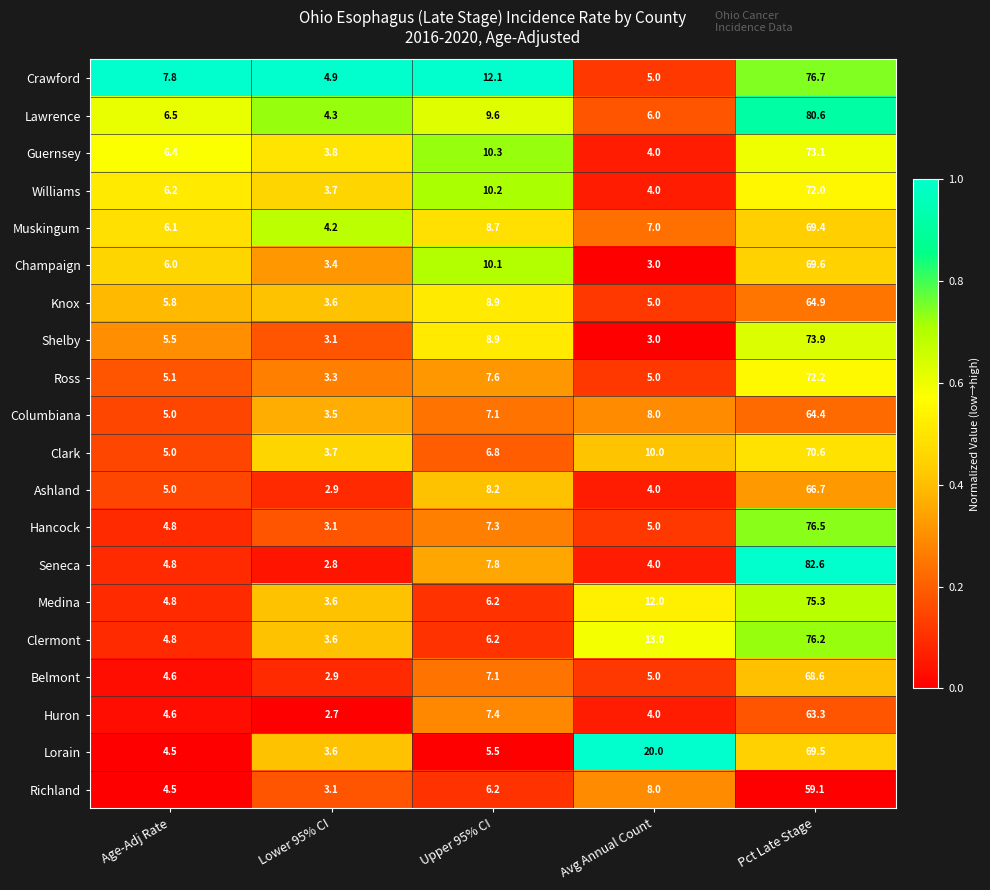

Between Upper 95% CI and Avg Annual Count, which series saw the biggest shift?

Lorain